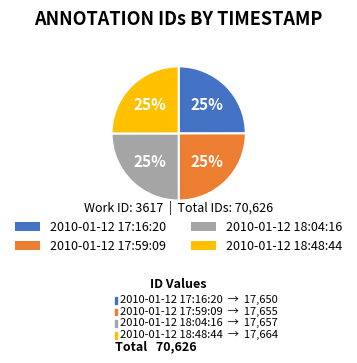

What percentage is the 2010-01-12 17:59:09 slice, to the nearest percent?

25%